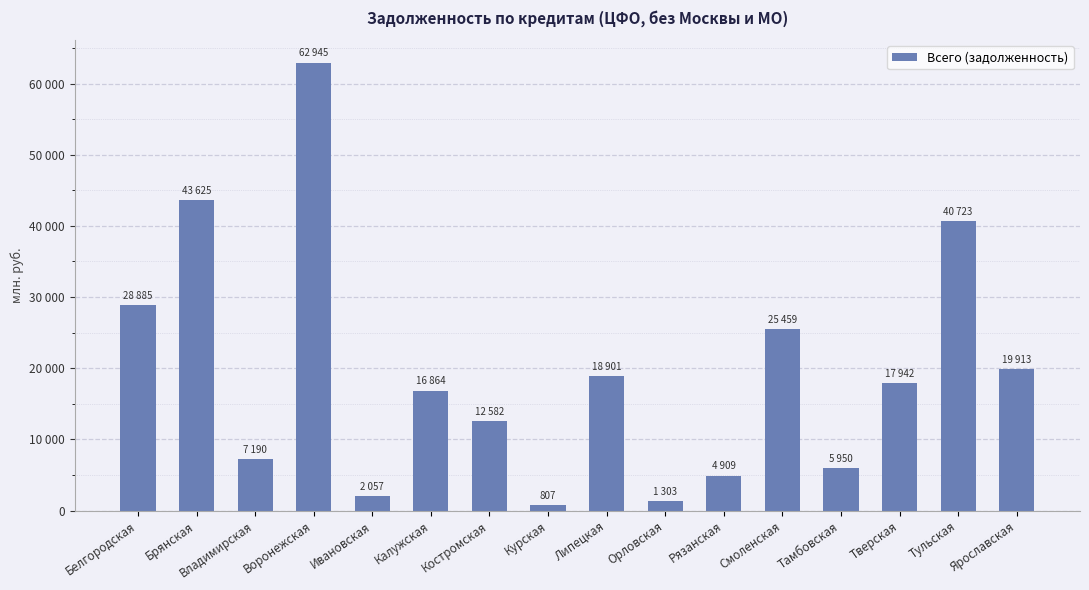

Reading left to right, what are all the values shown in this chart?

Белгородская=28885	Брянская=43625	Владимирская=7190	Воронежская=62945	Ивановская=2057	Калужская=16864	Костромская=12582	Курская=807	Липецкая=18901	Орловская=1303	Рязанская=4909	Смоленская=25459	Тамбовская=5950	Тверская=17942	Тульская=40723	Ярославская=19913